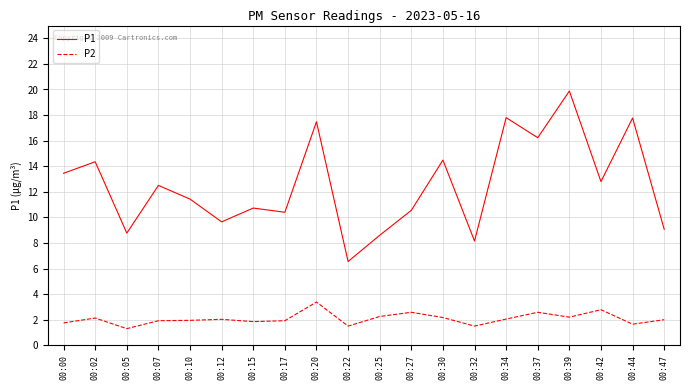

Which category has the highest value in the P2 series?

00:20